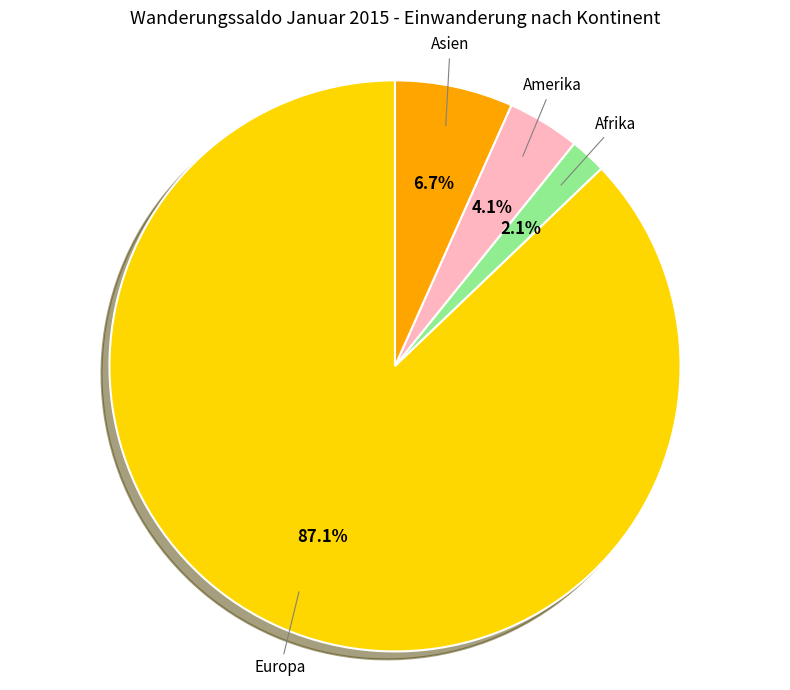

Does any single category account for the majority?

Yes